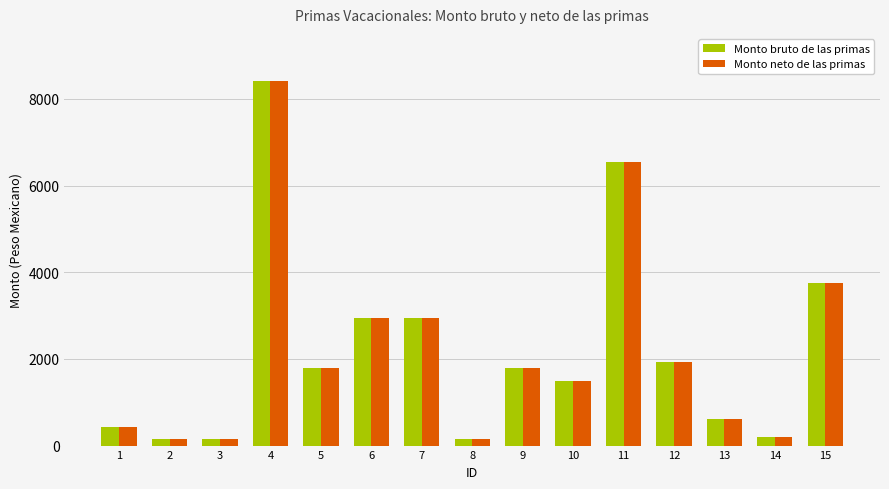

What is the value of the Monto bruto de las primas bar at the 14th from the left?

195.7